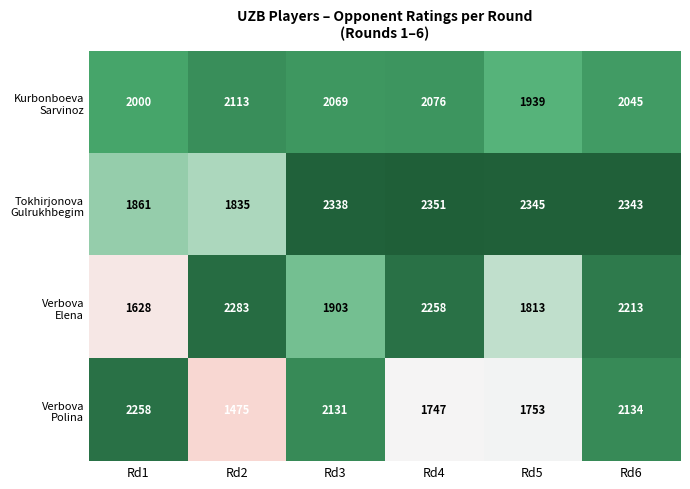

What is the smallest value displayed?

1475